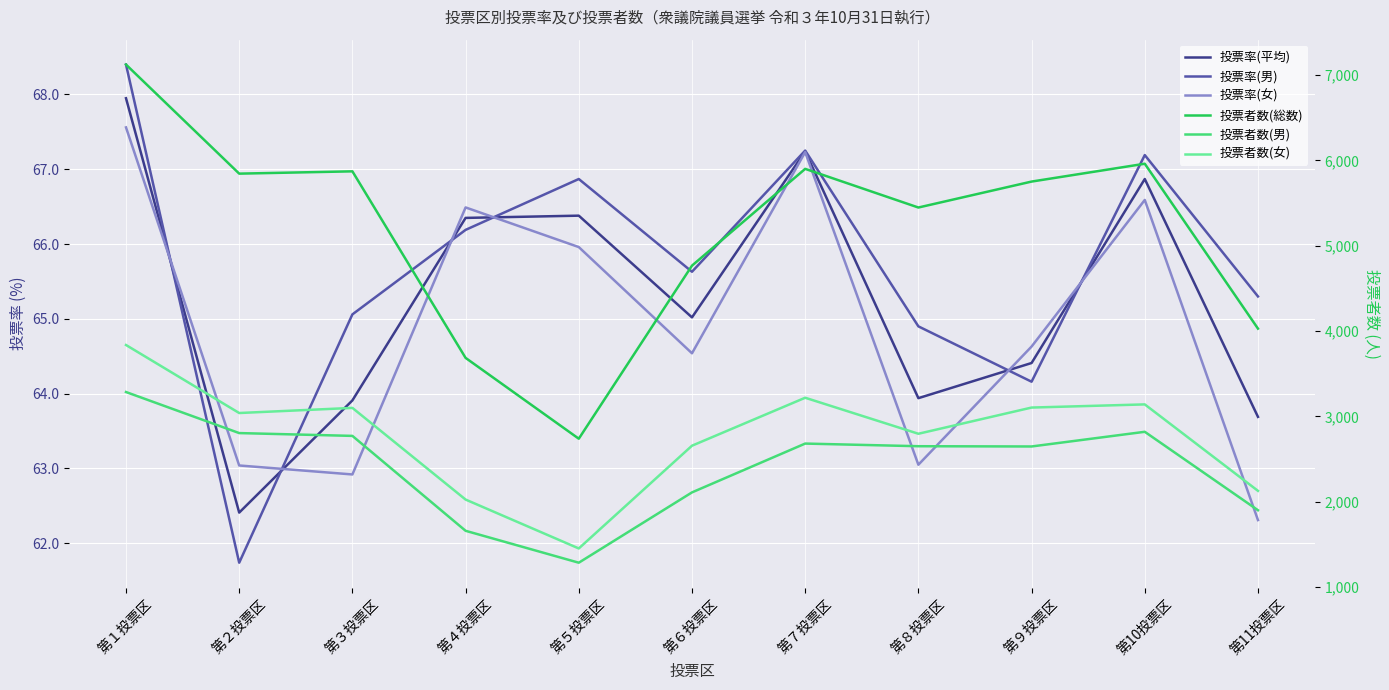

What is the difference between the second highest and minimum values in the 投票率(男) series?

5.5